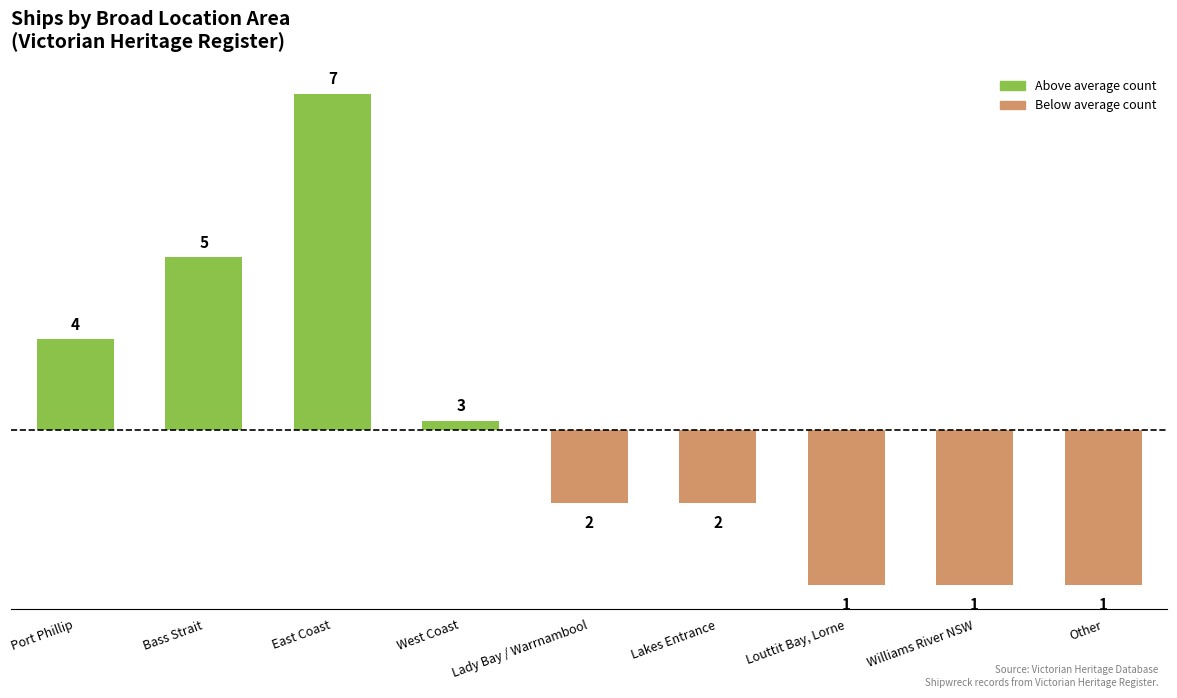

Where does the data first go above 0?

Port Phillip